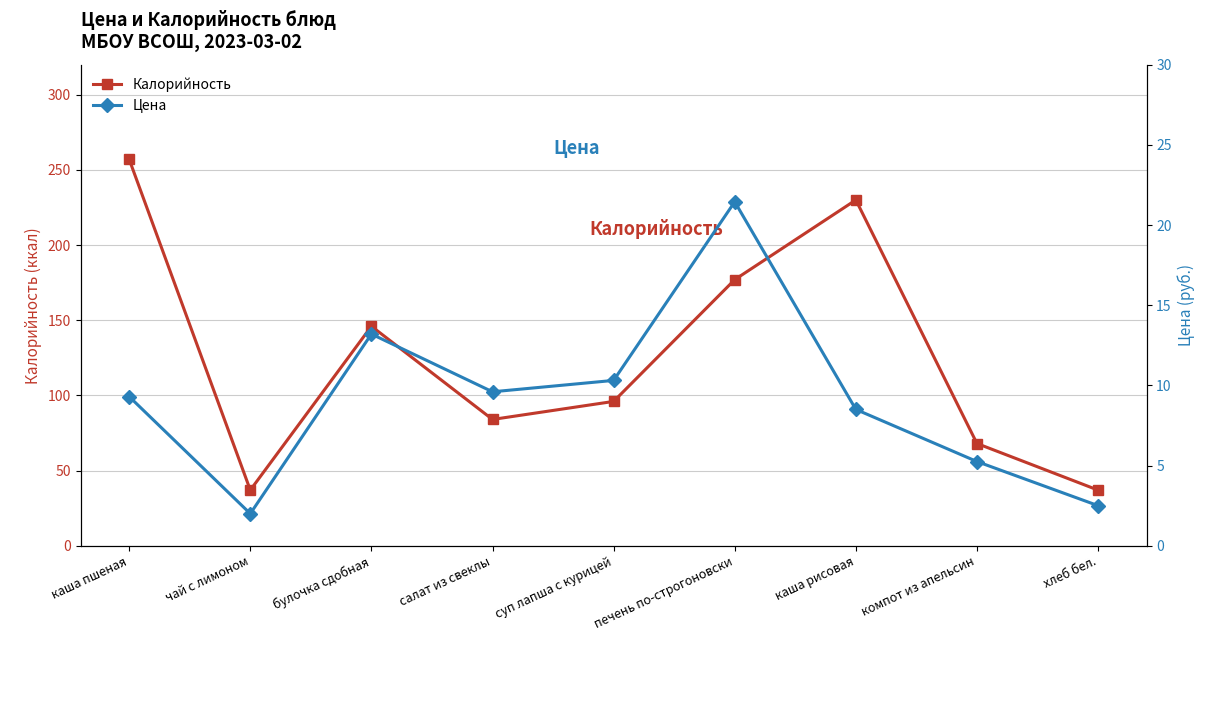

Reading right to left, list all the values displayed in this chart.

Калорийность: 37.0	68.0	230.0	177.0	96.0	84.0	146.0	37.0	257.0
Цена: 2.5	5.2	8.5	21.4	10.3	9.6	13.2	2.0	9.3